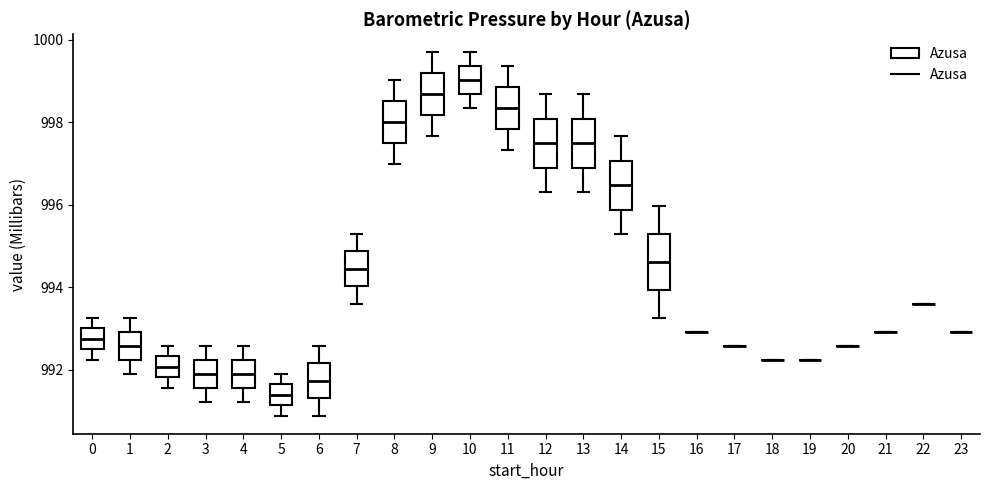

Reading left to right, transcribe this box plot: for each box, give where its median line is, the range the box spans, and where its two whiskers end, as read against the y-axis. The values are not printed on the chart, so give them approximately, as read against the axis.

0: median 992.8, box 992.4 to 993.0, whiskers 992.2 to 993.2
1: median 992.6, box 992.2 to 993.0, whiskers 992.0 to 993.2
2: median 992.0, box 991.8 to 992.4, whiskers 991.6 to 992.6
3: median 992.0, box 991.6 to 992.2, whiskers 991.2 to 992.6
4: median 992.0, box 991.6 to 992.2, whiskers 991.2 to 992.6
5: median 991.4, box 991.2 to 991.6, whiskers 990.8 to 992.0
6: median 991.8, box 991.4 to 992.2, whiskers 990.8 to 992.6
7: median 994.4, box 994.0 to 994.8, whiskers 993.6 to 995.2
8: median 998.0, box 997.4 to 998.6, whiskers 997.0 to 999.0
9: median 998.6, box 998.2 to 999.2, whiskers 997.6 to 999.6
10: median 999.0, box 998.6 to 999.4, whiskers 998.4 to 999.6
11: median 998.4, box 997.8 to 998.8, whiskers 997.4 to 999.4
12: median 997.4, box 997.0 to 998.0, whiskers 996.4 to 998.6
13: median 997.4, box 997.0 to 998.0, whiskers 996.4 to 998.6
14: median 996.4, box 995.8 to 997.0, whiskers 995.2 to 997.6
15: median 994.6, box 994.0 to 995.2, whiskers 993.2 to 996.0
16: box collapsed to a line at 993.0, whiskers 993.0 to 993.0
17: box collapsed to a line at 992.6, whiskers 992.6 to 992.6
18: box collapsed to a line at 992.2, whiskers 992.2 to 992.2
19: box collapsed to a line at 992.2, whiskers 992.2 to 992.2
20: box collapsed to a line at 992.6, whiskers 992.6 to 992.6
21: box collapsed to a line at 993.0, whiskers 993.0 to 993.0
22: box collapsed to a line at 993.6, whiskers 993.6 to 993.6
23: box collapsed to a line at 993.0, whiskers 993.0 to 993.0